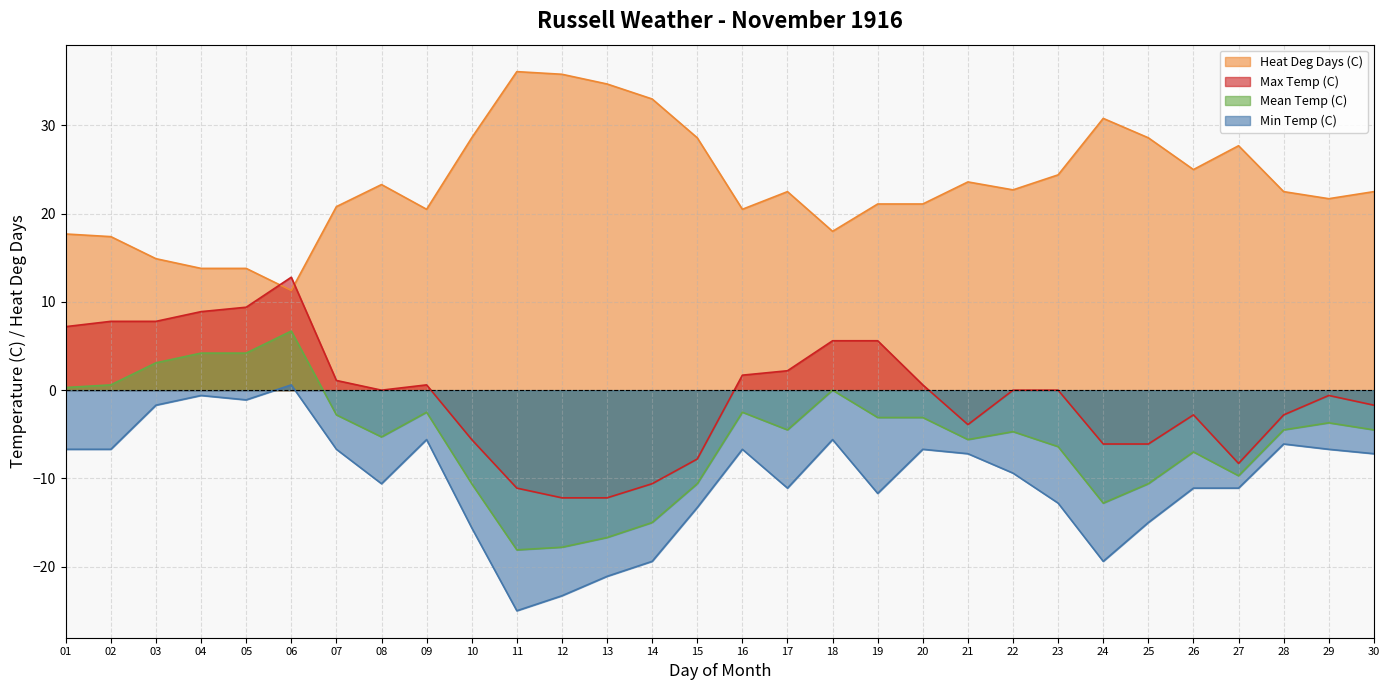

At 14, list the series in order from largest to smallest.

Heat Deg Days (C), Max Temp (C), Mean Temp (C), Min Temp (C)